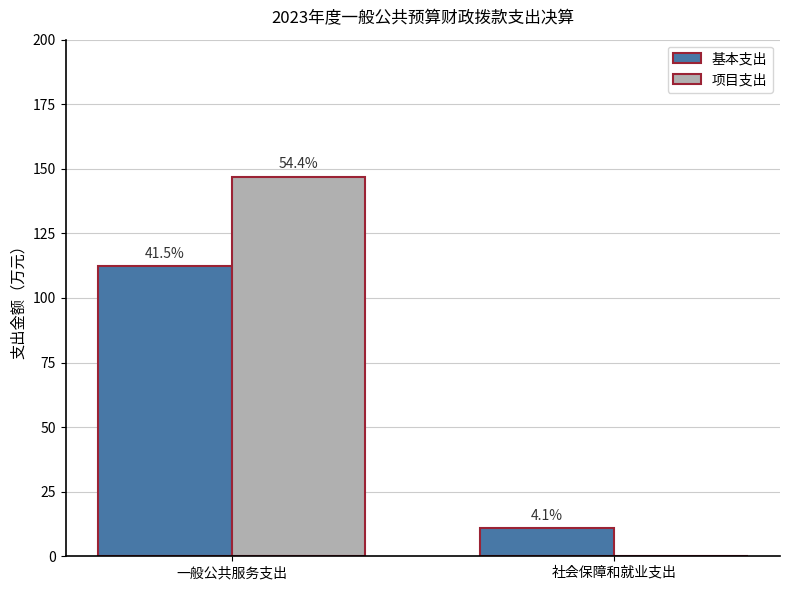

What is the average value of the 项目支出 series?

73.5